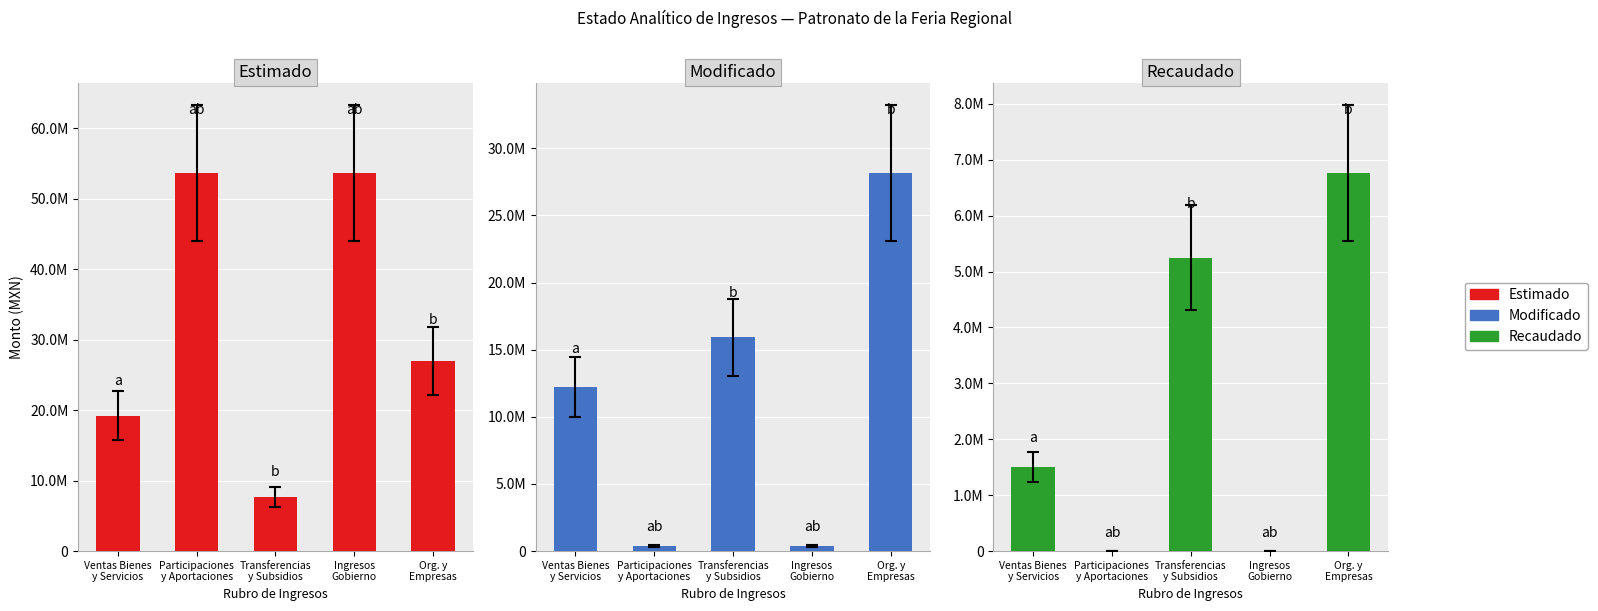

What is the sum of the Estimado values at Ventas Bienes
y Servicios and Ingresos
Gobierno?

72895322.0